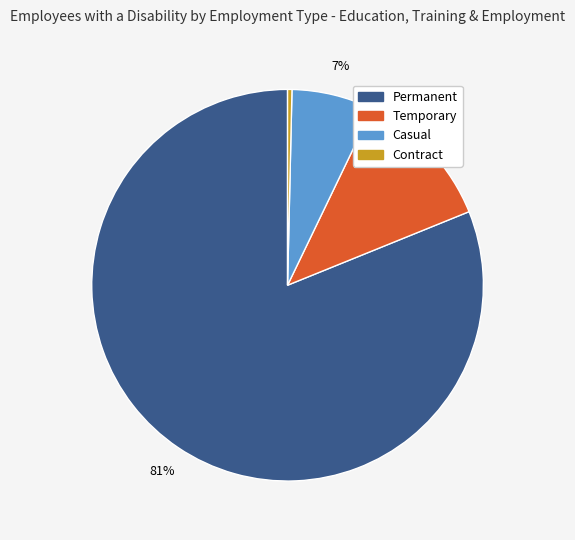

To the nearest percent, what is the average slice percentage?

25%